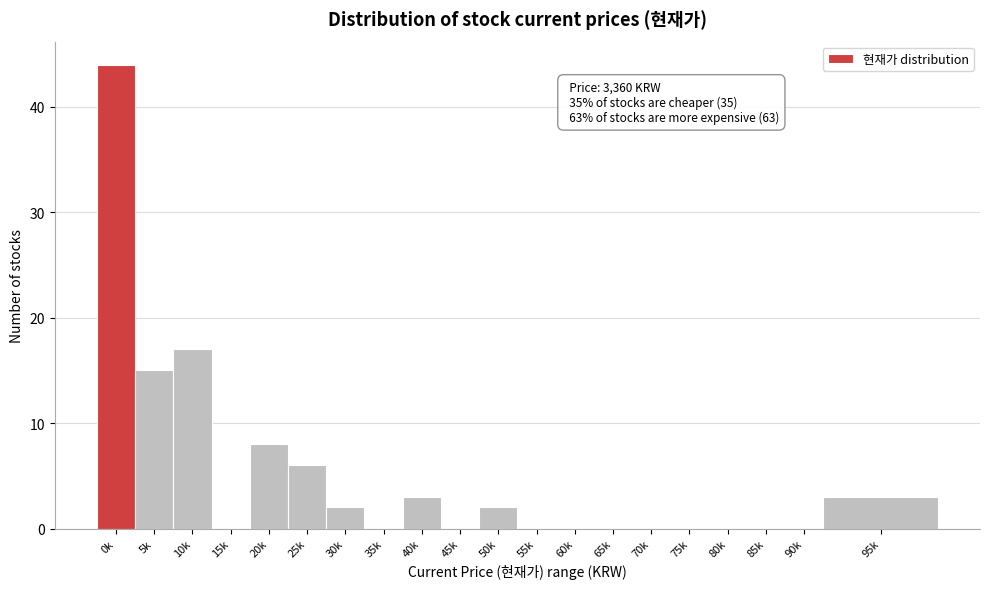

Reading left to right, what are all the values shown in this chart?

0k=44	5k=15	10k=17	15k=0	20k=8	25k=6	30k=2	35k=0	40k=3	45k=0	50k=2	55k=0	60k=0	65k=0	70k=0	75k=0	80k=0	85k=0	90k=0	95k=3